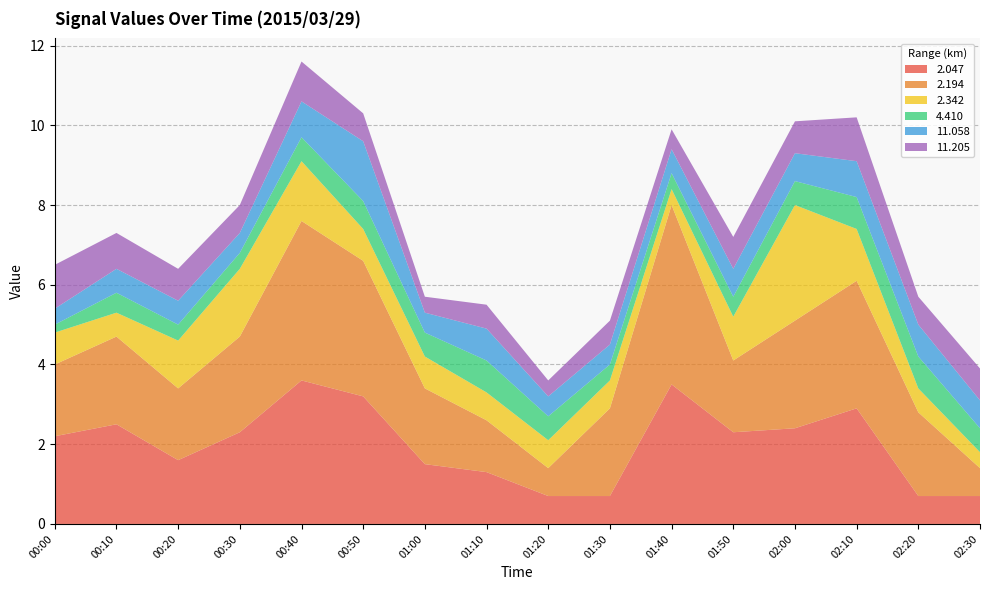

Reading left to right, list all the values displayed in this chart.

2.047: 2.2	2.5	1.6	2.3	3.6	3.2	1.5	1.3	0.7	0.7	3.5	2.3	2.4	2.9	0.7	0.7
2.194: 1.8	2.2	1.8	2.4	4.0	3.4	1.9	1.3	0.7	2.2	4.5	1.8	2.7	3.2	2.1	0.7
2.342: 0.8	0.6	1.2	1.7	1.5	0.8	0.8	0.7	0.7	0.7	0.4	1.1	2.9	1.3	0.6	0.4
4.410: 0.2	0.5	0.4	0.4	0.6	0.7	0.6	0.8	0.6	0.4	0.4	0.5	0.6	0.8	0.8	0.6
11.058: 0.4	0.6	0.6	0.5	0.9	1.5	0.5	0.8	0.5	0.5	0.6	0.7	0.7	0.9	0.8	0.7
11.205: 1.1	0.9	0.8	0.7	1.0	0.7	0.4	0.6	0.4	0.6	0.5	0.8	0.8	1.1	0.7	0.8